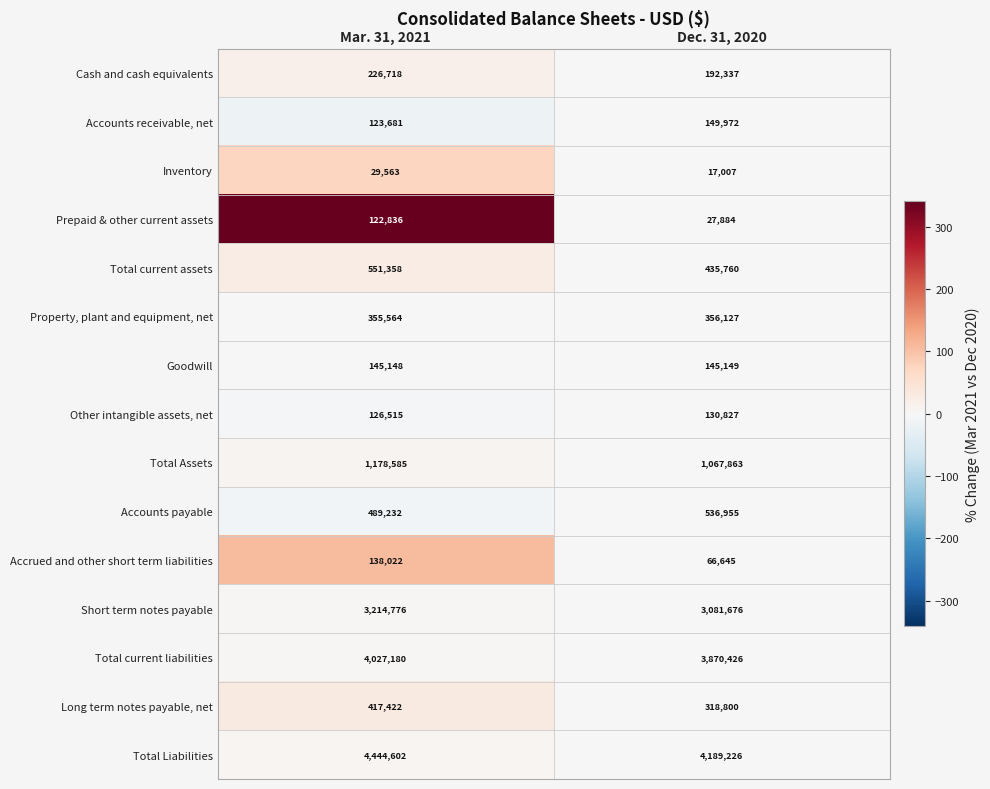

Reading left to right, list all the values displayed in this chart.

Cash and cash equivalents: Mar. 31, 2021=226718	Dec. 31, 2020=192337
Accounts receivable, net: Mar. 31, 2021=123681	Dec. 31, 2020=149972
Inventory: Mar. 31, 2021=29563	Dec. 31, 2020=17007
Prepaid & other current assets: Mar. 31, 2021=122836	Dec. 31, 2020=27884
Total current assets: Mar. 31, 2021=551358	Dec. 31, 2020=435760
Property, plant and equipment, net: Mar. 31, 2021=355564	Dec. 31, 2020=356127
Goodwill: Mar. 31, 2021=145148	Dec. 31, 2020=145149
Other intangible assets, net: Mar. 31, 2021=126515	Dec. 31, 2020=130827
Total Assets: Mar. 31, 2021=1178585	Dec. 31, 2020=1067863
Accounts payable: Mar. 31, 2021=489232	Dec. 31, 2020=536955
Accrued and other short term liabilities: Mar. 31, 2021=138022	Dec. 31, 2020=66645
Short term notes payable: Mar. 31, 2021=3214776	Dec. 31, 2020=3081676
Total current liabilities: Mar. 31, 2021=4027180	Dec. 31, 2020=3870426
Long term notes payable, net: Mar. 31, 2021=417422	Dec. 31, 2020=318800
Total Liabilities: Mar. 31, 2021=4444602	Dec. 31, 2020=4189226